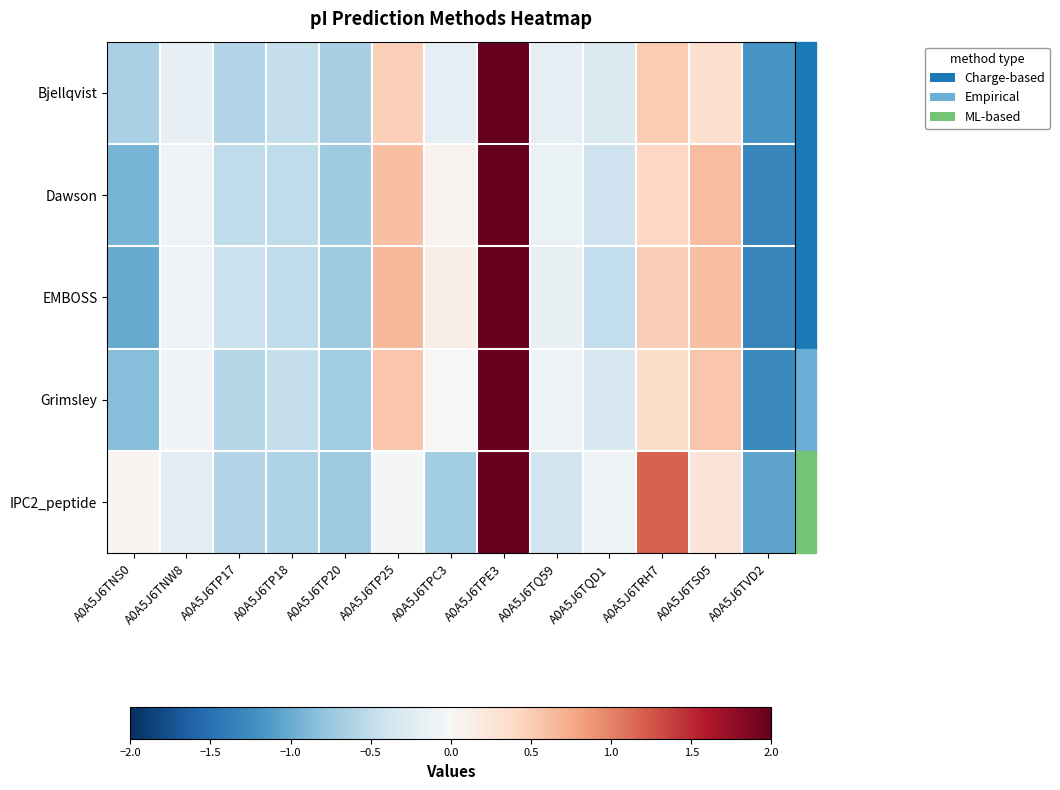

What is the greatest value displayed?

3.1